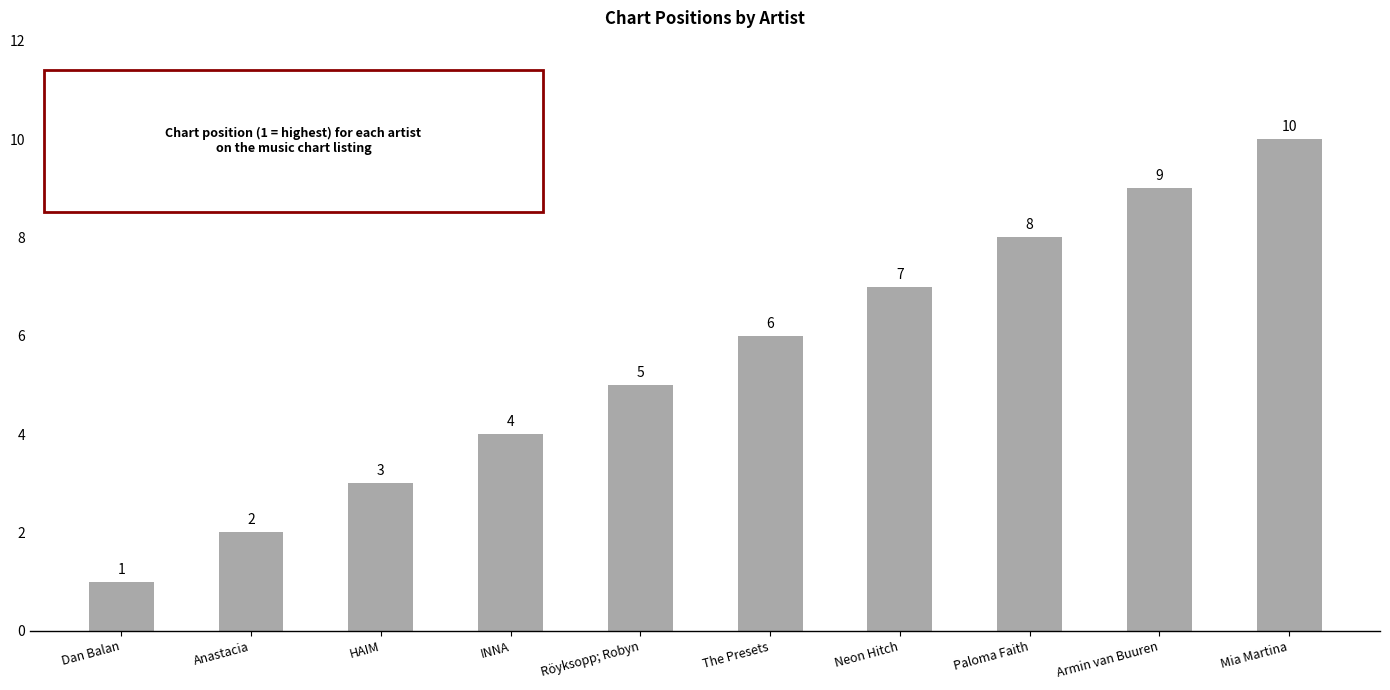

What position from the left is Anastacia?

2